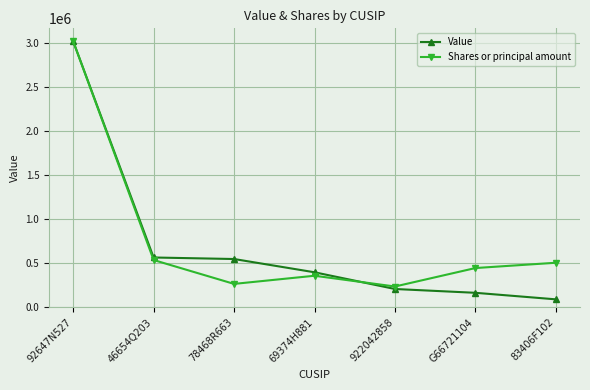

At how many categories does at least one series exceed 2798843?

1